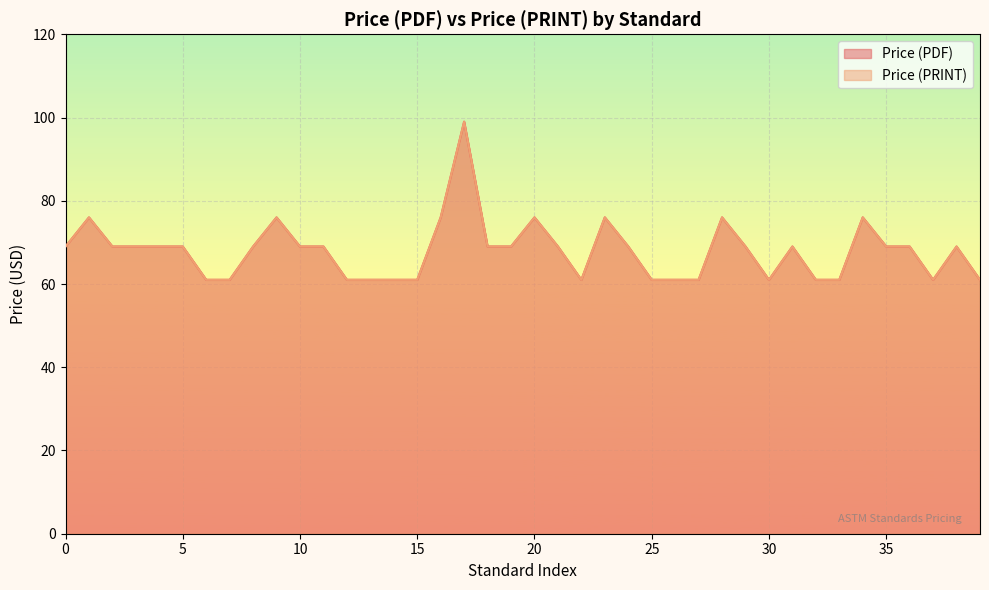

Which series has the largest range (max minus min)?

Price (PDF)